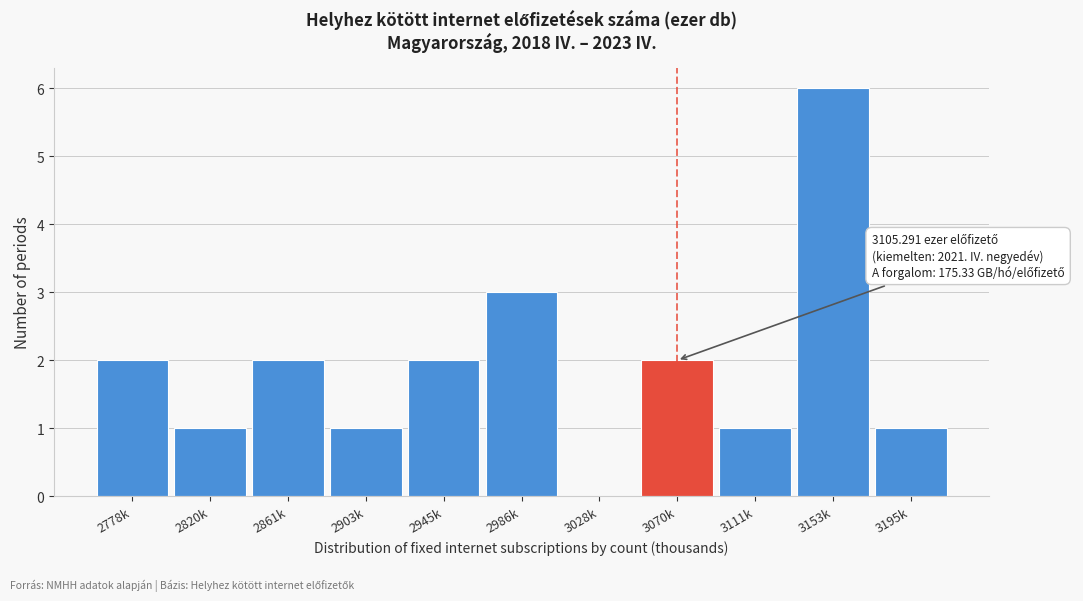

Reading left to right, extract all data points from this chart.

2778k=2	2820k=1	2861k=2	2903k=1	2945k=2	2986k=3	3028k=0	3070k=2	3111k=1	3153k=6	3195k=1